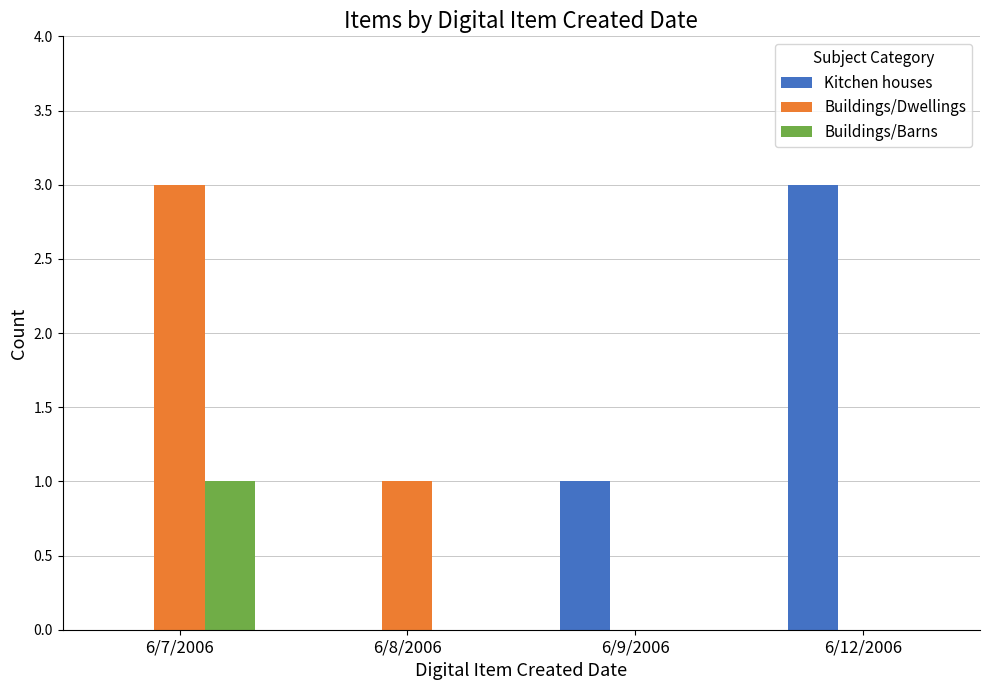

How many Buildings/Dwellings values are between 0 and 3?

4